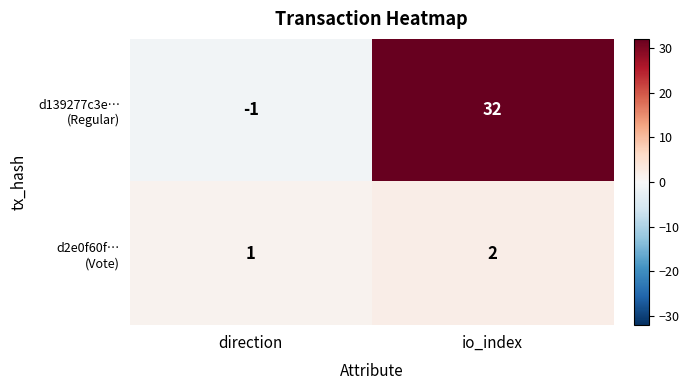

What is the spread (max minus min) of values at io_index?

30